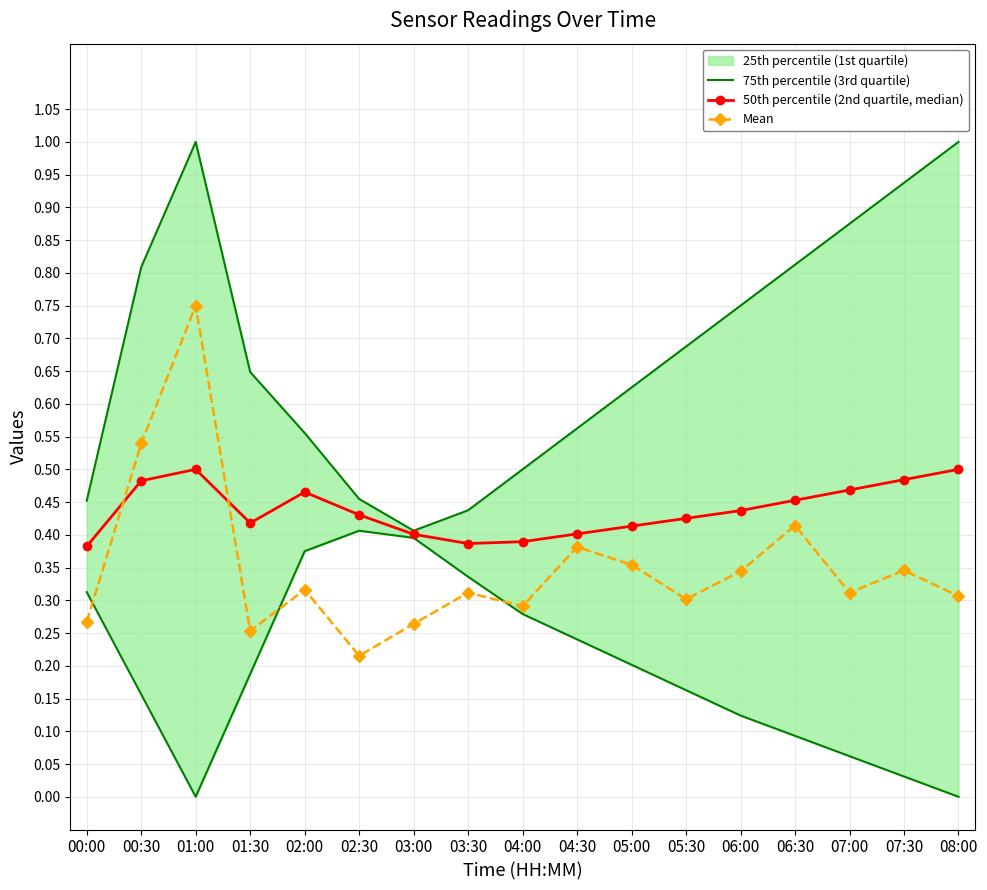

What is the label of the 11th point from the right?

03:00